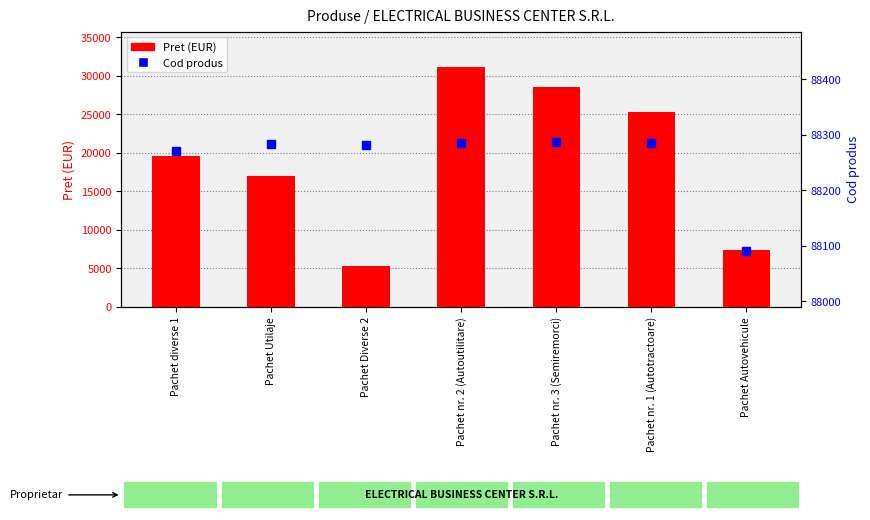

Which series has the largest Y range (max minus min)?

Pret (EUR)